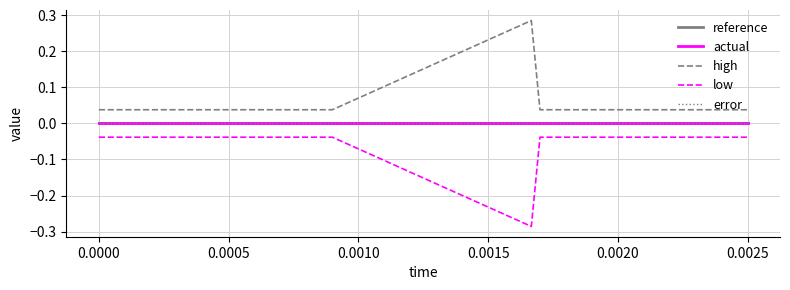

Does the chart have visible grid lines?

Yes